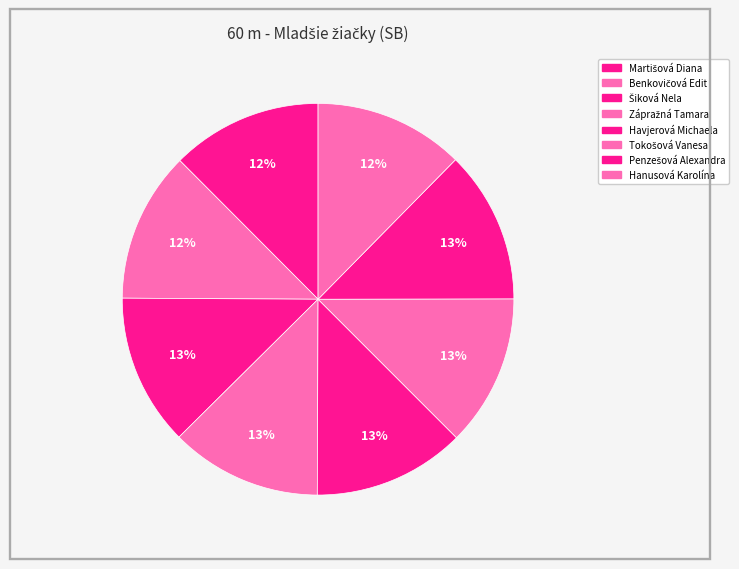

Approximately how many times larger is the value at Martišová Diana compared to Havjerová Michaela?

1.0